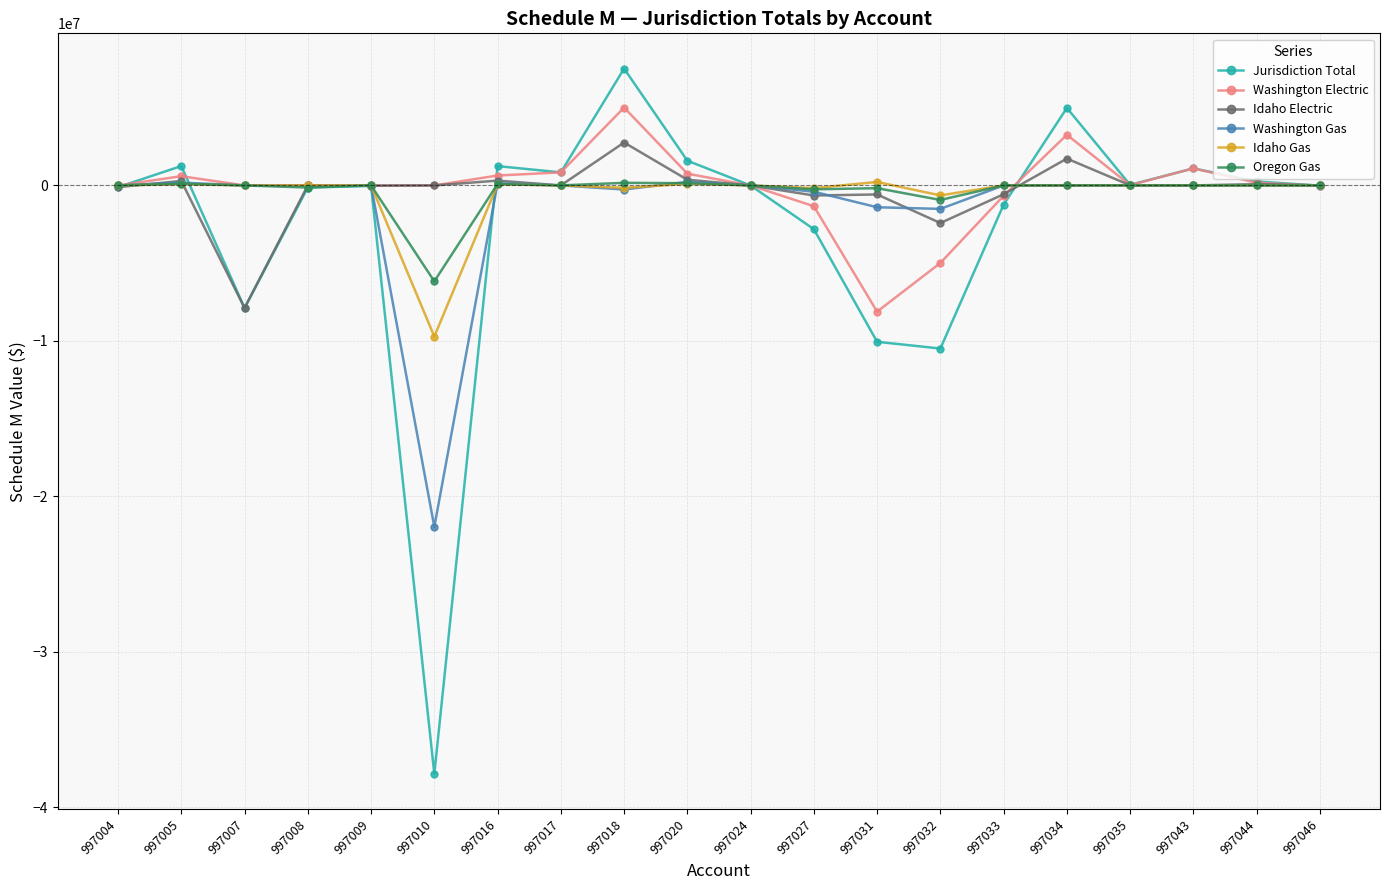

Where is the first local maximum for Idaho Electric?

997005